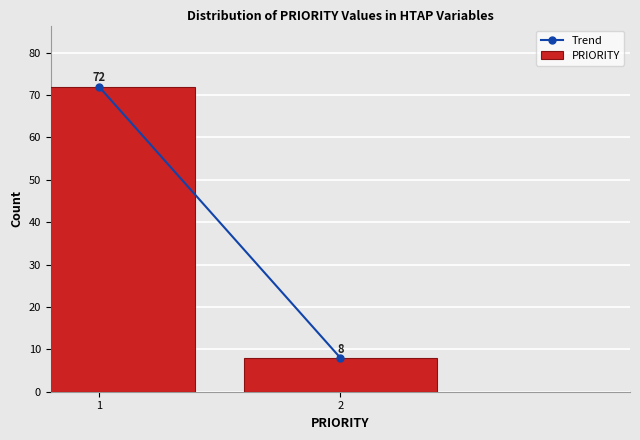

Reading left to right, transcribe all the data shown in this chart.

1=72	2=8